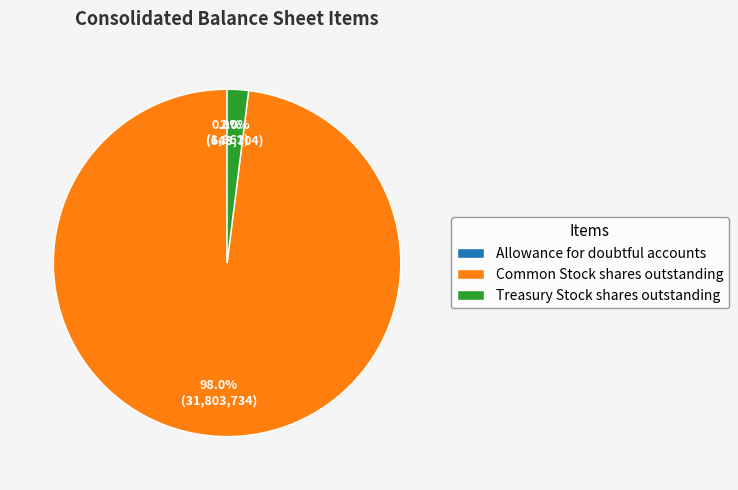

To the nearest percent, what percentage of the pie is Common Stock shares outstanding?

98%